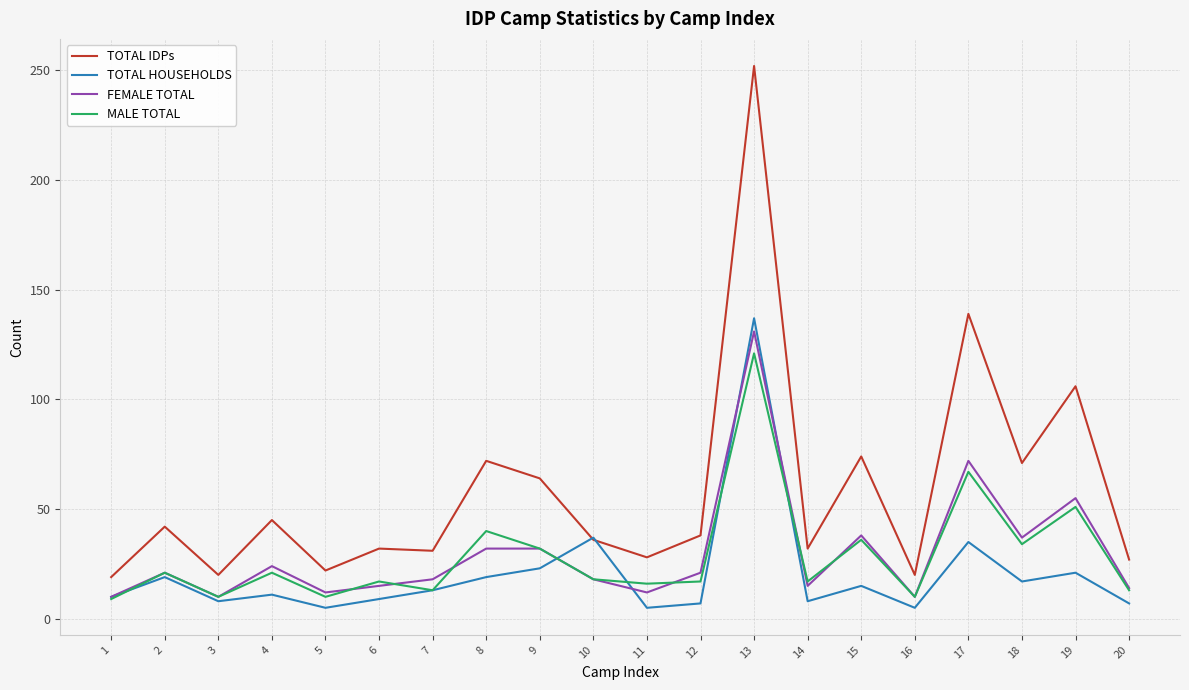

What is the maximum value shown in the chart?

252